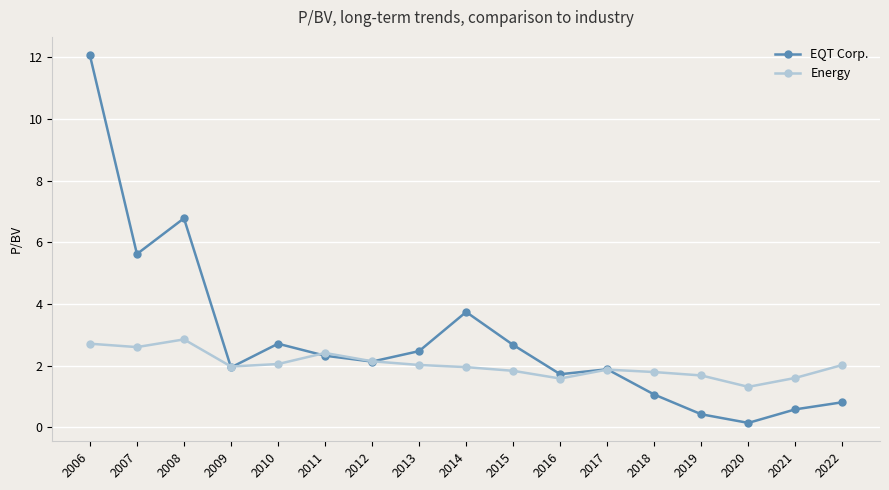

Which category has the highest value in the Energy series?

2008